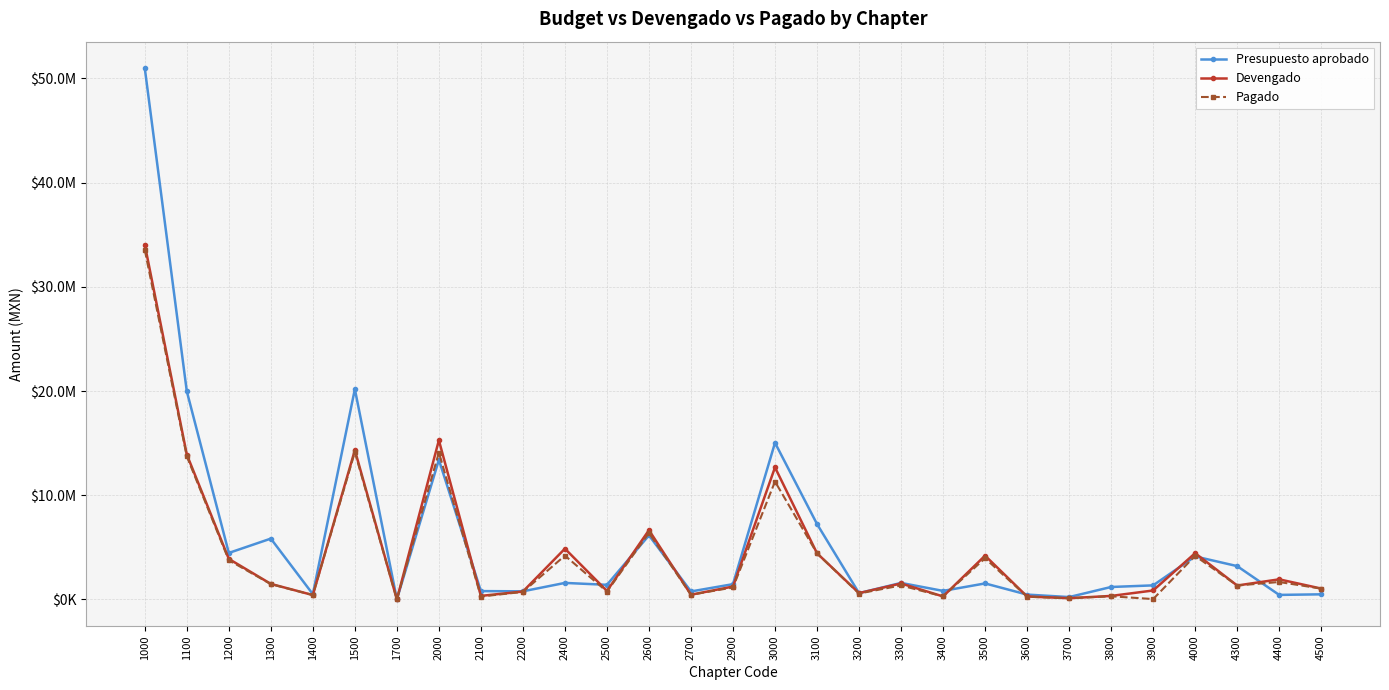

What are all the series names shown in the legend?

Presupuesto aprobado, Devengado, Pagado